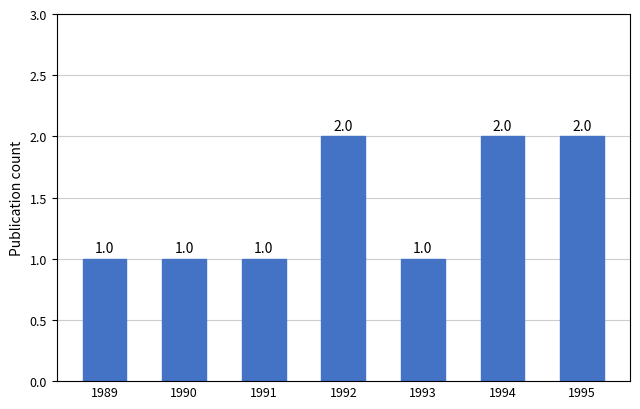

Approximately how many times larger is the value at 1995 compared to 1991?

2.0